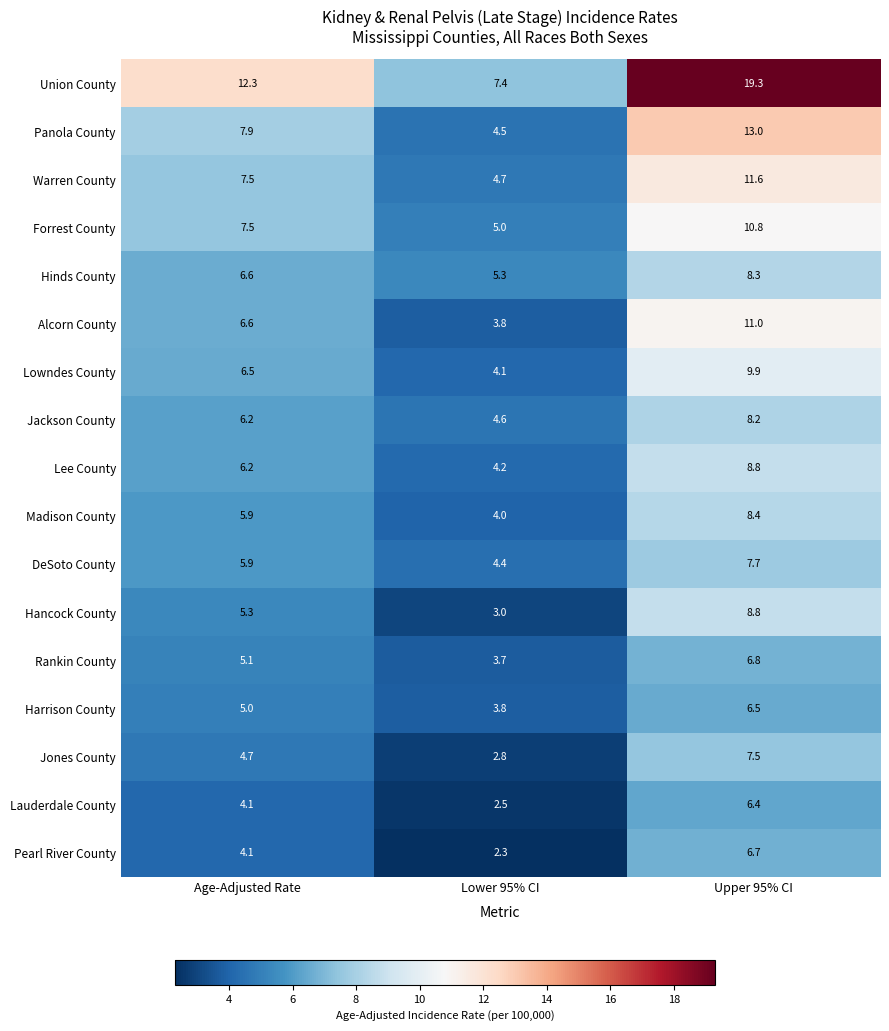

What is the greatest value displayed?

19.3